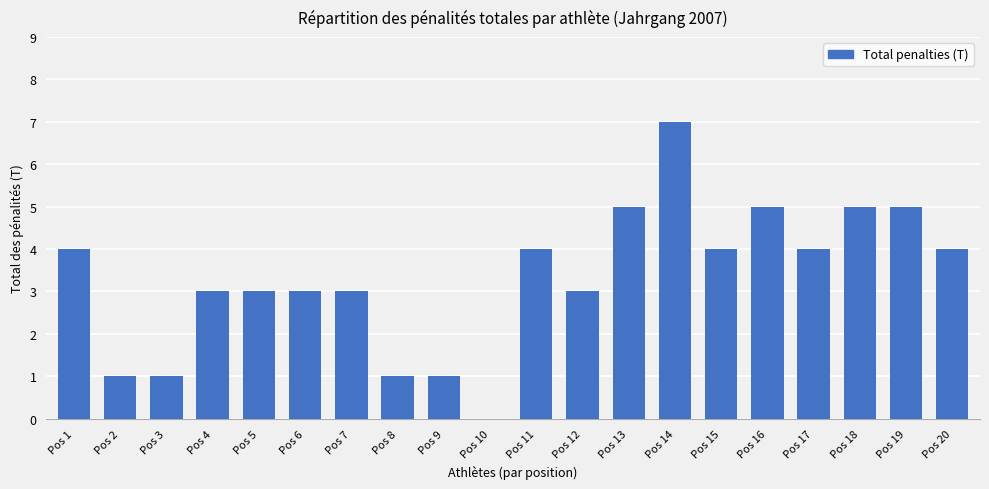

Between Pos 2 and Pos 14, which is larger?

Pos 14